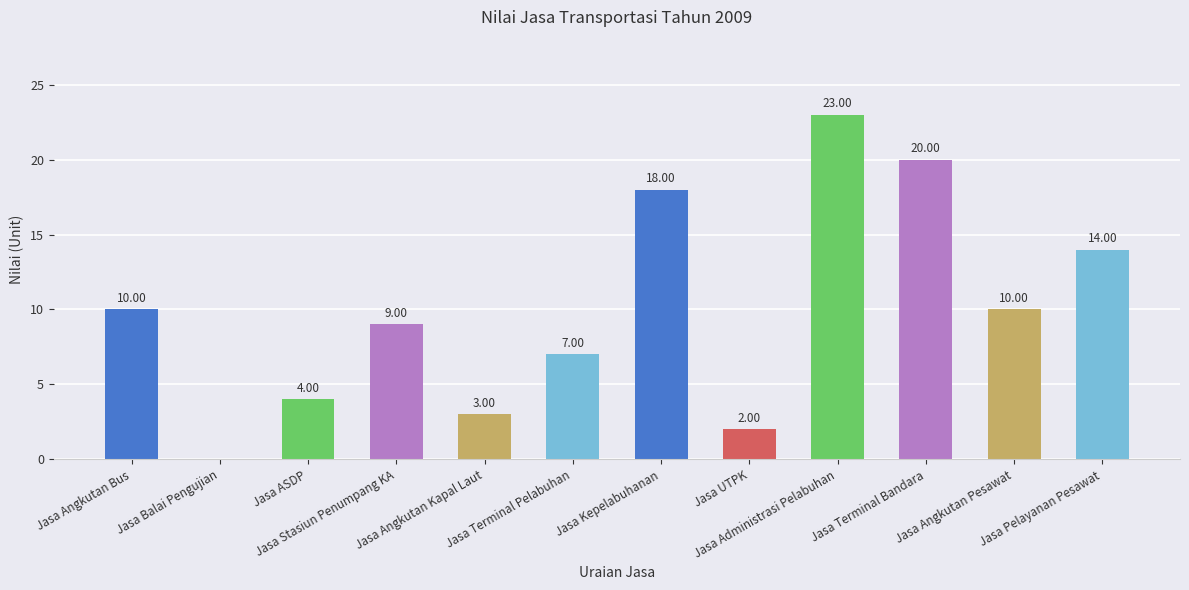

What is the sum of all values?

120